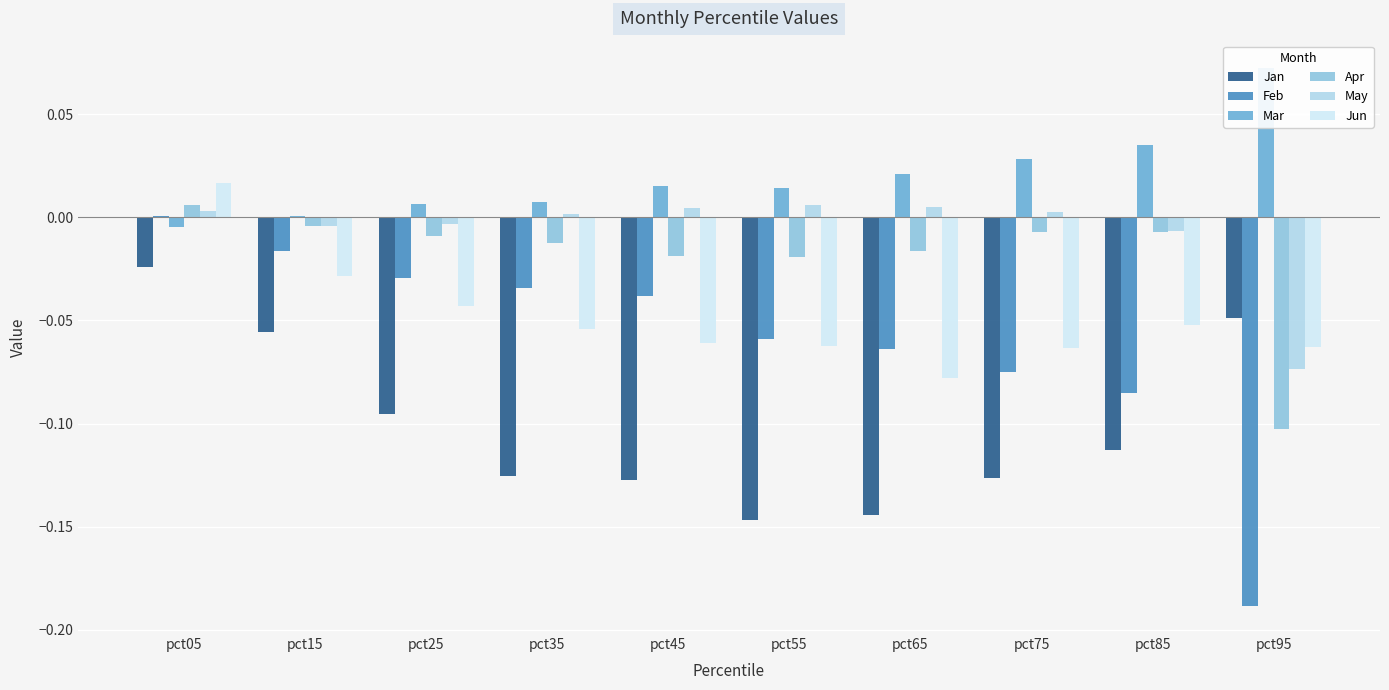

At how many categories does at least one series exceed 0?

10